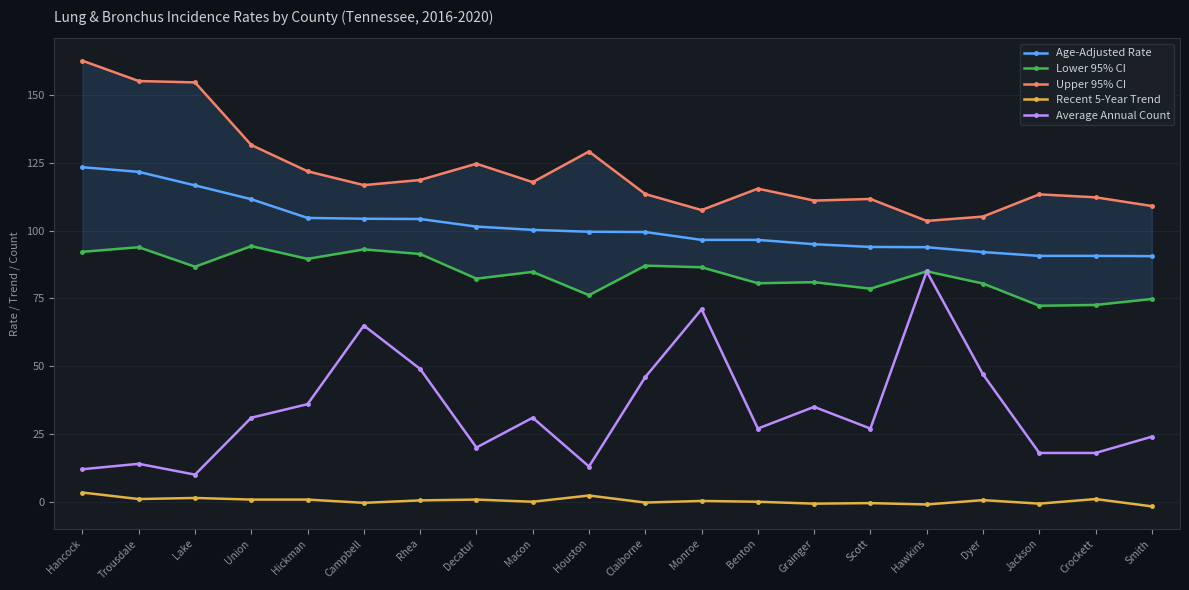

Count the number of data series in this chart.

5